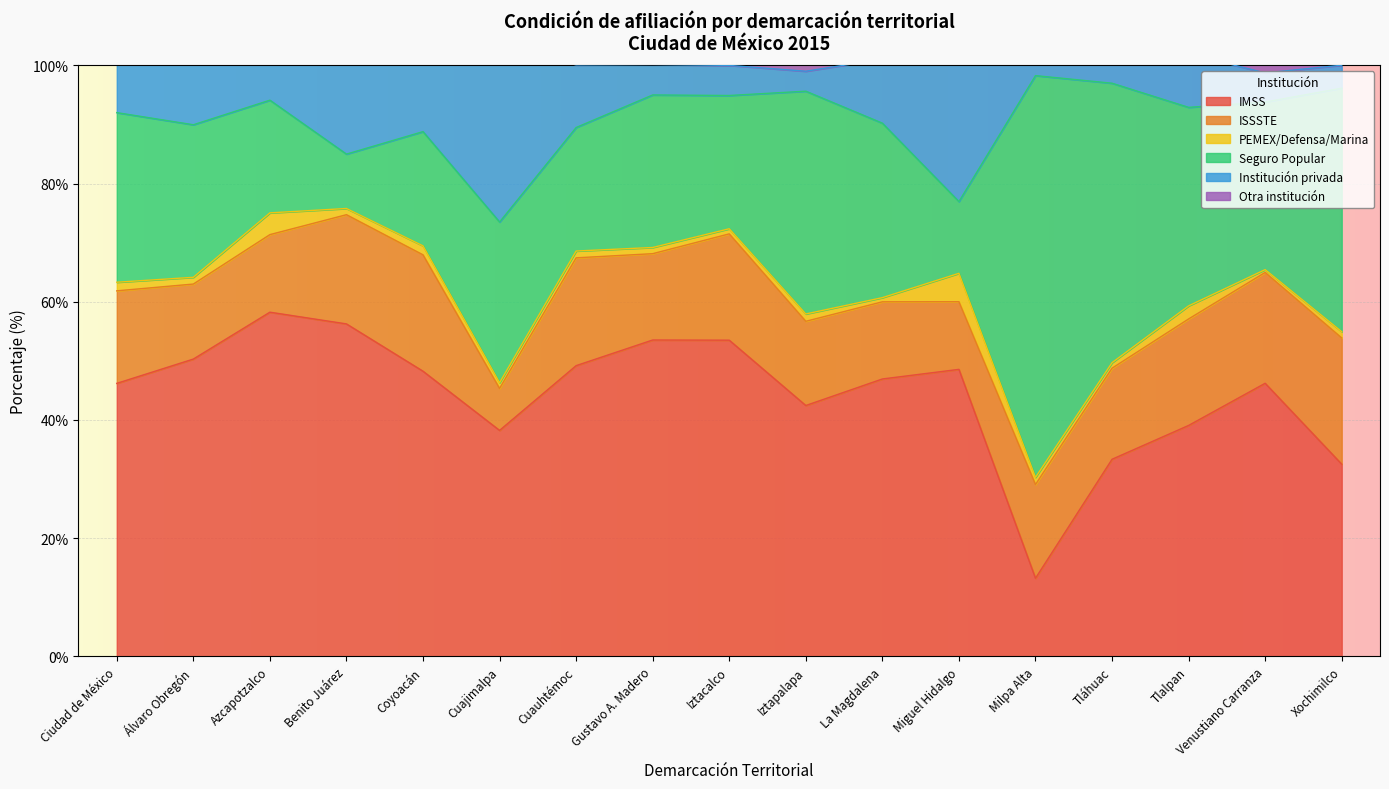

Between Cuauhtémoc and La Magdalena, which is larger?

Cuauhtémoc